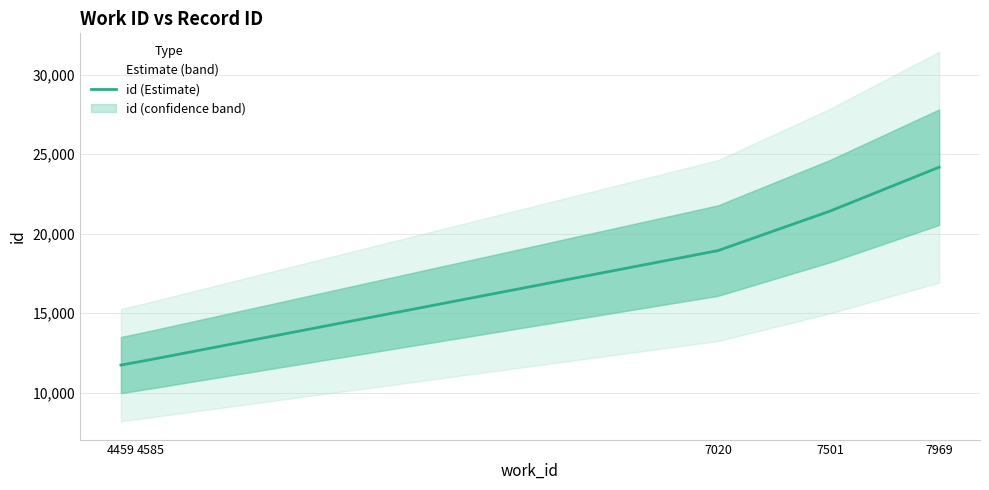

How many distinct data groups are displayed?

1